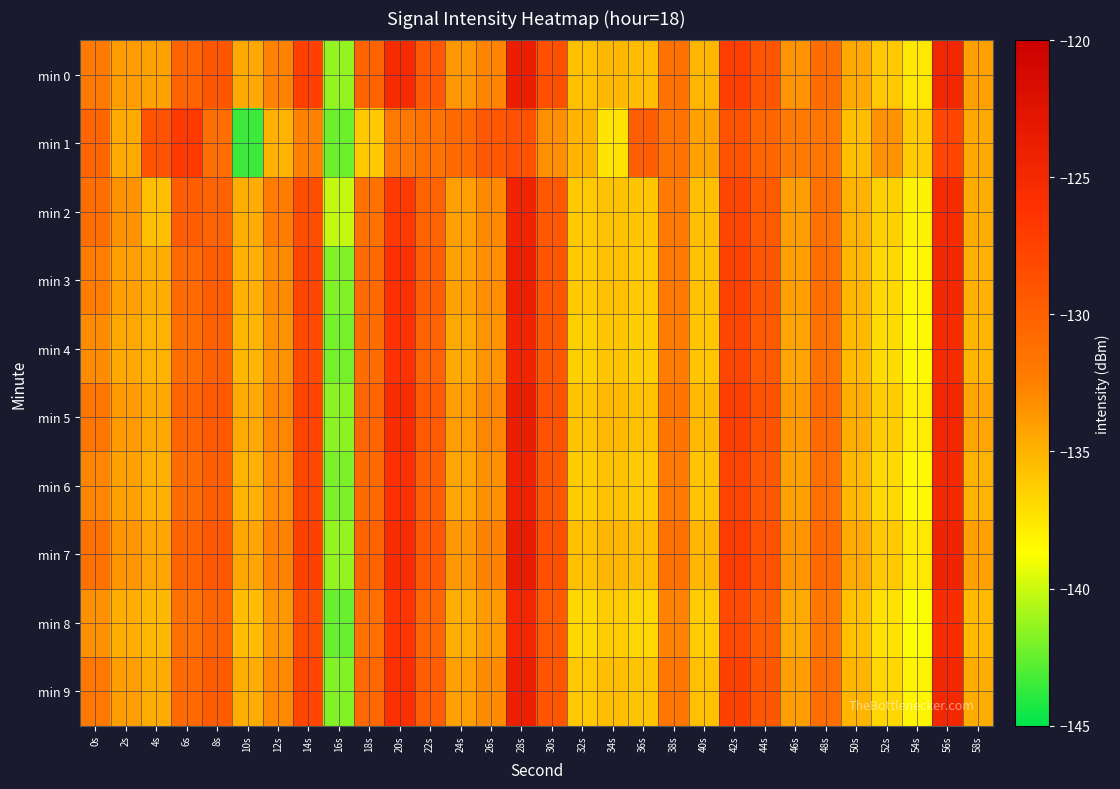

Reading right to left, transcribe all the data shown in this chart.

min 0: 58s=-134.1	56s=-124.8	54s=-137.6	52s=-136.0	50s=-134.5	48s=-131.0	46s=-133.6	44s=-129.0	42s=-127.1	40s=-135.1	38s=-131.4	36s=-135.5	34s=-135.3	32s=-135.7	30s=-128.6	28s=-123.9	26s=-132.7	24s=-133.8	22s=-129.3	20s=-125.3	18s=-130.2	16s=-141.3	14s=-127.4	12s=-132.6	10s=-134.5	8s=-129.2	6s=-130.3	4s=-134.2	2s=-133.9	0s=-132.1
min 1: 58s=-134.5	56s=-127.8	54s=-136.2	52s=-133.4	50s=-135.6	48s=-131.8	46s=-132.1	44s=-130.5	42s=-128.9	40s=-134.2	38s=-131.6	36s=-129.8	34s=-137.4	32s=-135.1	30s=-133.2	28s=-128.7	26s=-129.3	24s=-130.8	22s=-131.5	20s=-132.0	18s=-136.1	16s=-142.3	14s=-132.6	12s=-135.0	10s=-143.5	8s=-131.0	6s=-126.8	4s=-129.0	2s=-134.6	0s=-130.4
min 2: 58s=-134.7	56s=-125.3	54s=-138.1	52s=-136.5	50s=-135.0	48s=-131.5	46s=-134.0	44s=-129.5	42s=-127.9	40s=-135.6	38s=-132.1	36s=-136.0	34s=-135.8	32s=-136.1	30s=-129.3	28s=-124.5	26s=-133.0	24s=-134.1	22s=-130.2	20s=-126.8	18s=-131.4	16s=-140.2	14s=-128.5	12s=-132.3	10s=-134.8	8s=-130.1	6s=-129.8	4s=-135.6	2s=-133.4	0s=-131.2
min 3: 58s=-134.9	56s=-125.0	54s=-138.3	52s=-136.8	50s=-135.2	48s=-131.2	46s=-134.1	44s=-129.2	42s=-127.6	40s=-135.8	38s=-132.0	36s=-136.1	34s=-135.7	32s=-136.2	30s=-129.0	28s=-124.1	26s=-133.2	24s=-134.2	22s=-129.8	20s=-125.9	18s=-130.7	16s=-141.8	14s=-127.9	12s=-133.1	10s=-134.9	8s=-129.7	6s=-130.9	4s=-134.8	2s=-134.1	0s=-132.5
min 4: 58s=-135.1	56s=-125.3	54s=-138.5	52s=-137.0	50s=-135.4	48s=-131.5	46s=-134.3	44s=-129.5	42s=-127.9	40s=-136.0	38s=-132.3	36s=-136.4	34s=-136.0	32s=-136.5	30s=-129.2	28s=-124.4	26s=-133.5	24s=-134.5	22s=-130.1	20s=-126.2	18s=-131.0	16s=-142.1	14s=-128.2	12s=-133.4	10s=-135.2	8s=-130.0	6s=-131.2	4s=-135.0	2s=-134.5	0s=-133.1
min 5: 58s=-134.3	56s=-124.7	54s=-137.8	52s=-136.3	50s=-134.8	48s=-130.9	46s=-133.8	44s=-128.9	42s=-127.3	40s=-135.4	38s=-131.7	36s=-135.7	34s=-135.4	32s=-135.9	30s=-128.8	28s=-123.8	26s=-132.8	24s=-133.9	22s=-129.5	20s=-125.6	18s=-130.4	16s=-141.5	14s=-127.7	12s=-132.8	10s=-134.6	8s=-129.5	6s=-130.5	4s=-134.5	2s=-133.8	0s=-131.8
min 6: 58s=-135.0	56s=-125.1	54s=-138.4	52s=-136.9	50s=-135.3	48s=-131.3	46s=-134.2	44s=-129.3	42s=-127.7	40s=-135.9	38s=-132.1	36s=-136.2	34s=-135.8	32s=-136.3	30s=-129.1	28s=-124.2	26s=-133.3	24s=-134.3	22s=-129.9	20s=-126.0	18s=-130.8	16s=-141.9	14s=-128.0	12s=-133.2	10s=-135.0	8s=-129.8	6s=-131.0	4s=-134.9	2s=-134.2	0s=-132.8
min 7: 58s=-134.1	56s=-124.5	54s=-137.6	52s=-136.1	50s=-134.6	48s=-130.7	46s=-133.6	44s=-128.7	42s=-127.1	40s=-135.2	38s=-131.5	36s=-135.5	34s=-135.2	32s=-135.7	30s=-128.6	28s=-123.6	26s=-132.6	24s=-133.7	22s=-129.3	20s=-125.4	18s=-130.2	16s=-141.3	14s=-127.5	12s=-132.6	10s=-134.4	8s=-129.3	6s=-130.3	4s=-134.3	2s=-133.6	0s=-131.5
min 8: 58s=-135.4	56s=-125.6	54s=-138.8	52s=-137.3	50s=-135.7	48s=-131.8	46s=-134.6	44s=-129.8	42s=-128.2	40s=-136.3	38s=-132.6	36s=-136.7	34s=-136.3	32s=-136.8	30s=-129.5	28s=-124.7	26s=-133.8	24s=-134.8	22s=-130.4	20s=-126.5	18s=-131.3	16s=-142.4	14s=-128.5	12s=-133.7	10s=-135.5	8s=-130.3	6s=-131.5	4s=-135.3	2s=-134.8	0s=-133.3
min 9: 58s=-134.7	56s=-125.0	54s=-138.2	52s=-136.7	50s=-135.1	48s=-131.1	46s=-134.0	44s=-129.1	42s=-127.5	40s=-135.7	38s=-131.9	36s=-135.9	34s=-135.6	32s=-136.1	30s=-129.0	28s=-124.0	26s=-133.1	24s=-134.1	22s=-129.7	20s=-125.8	18s=-130.6	16s=-141.7	14s=-127.8	12s=-133.0	10s=-134.8	8s=-129.6	6s=-130.7	4s=-134.7	2s=-134.0	0s=-132.0